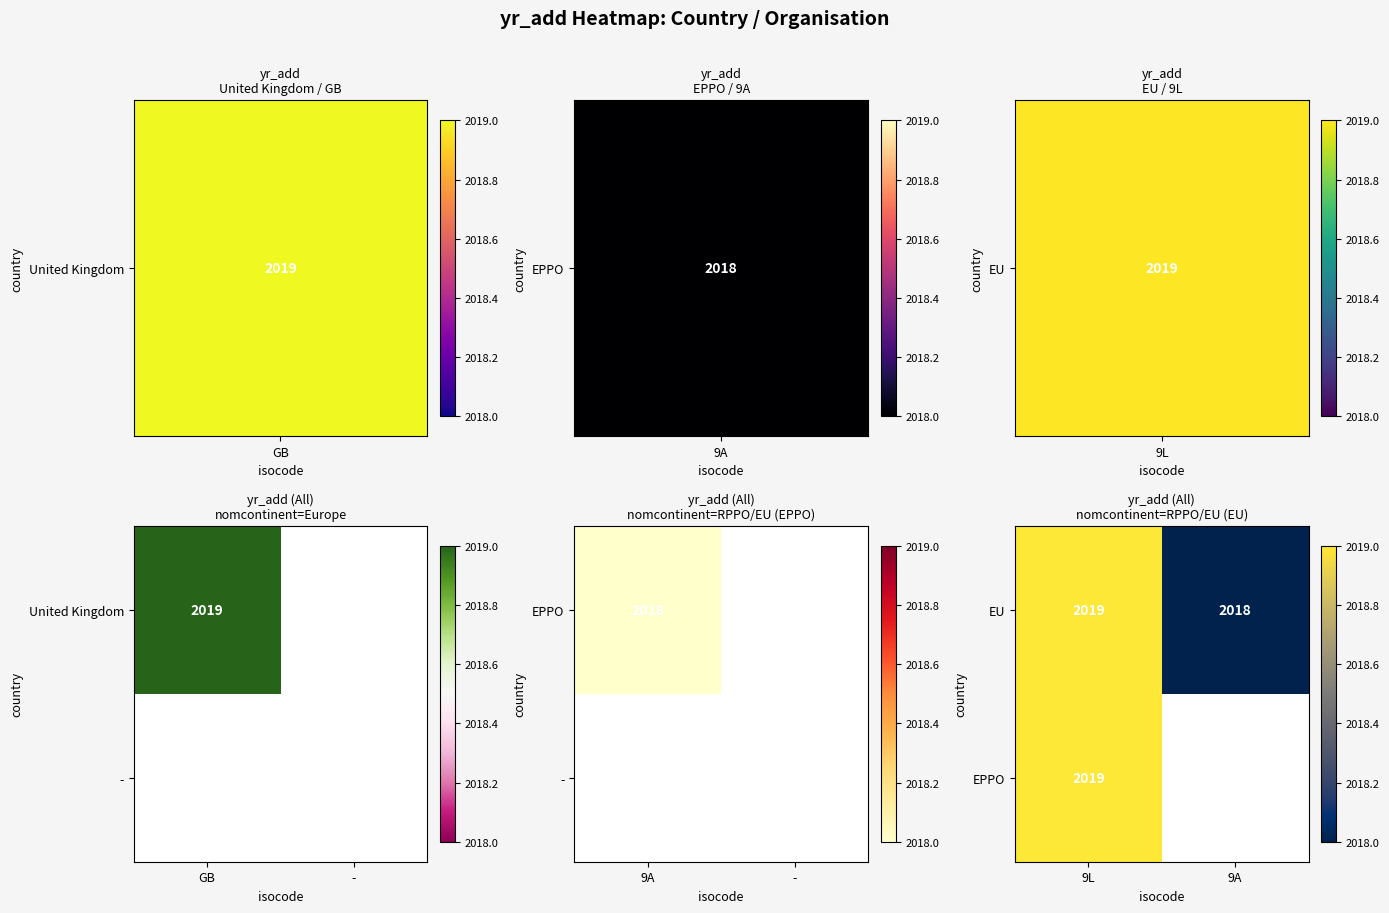

Count the number of data series in this chart.

2